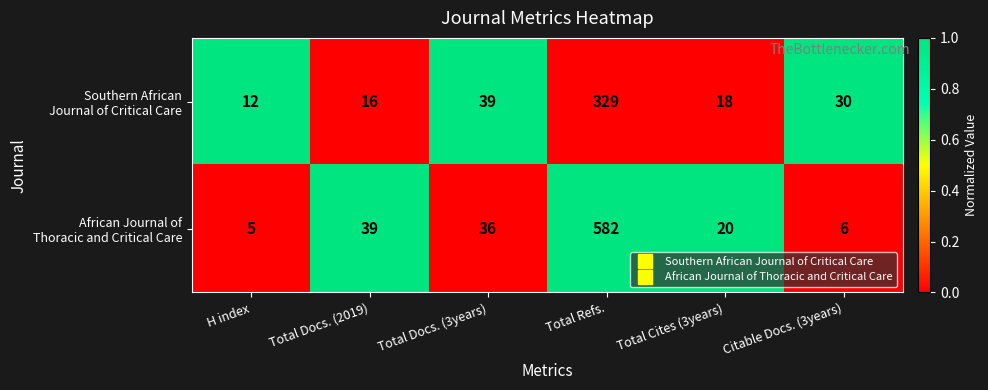

Count the number of categories in the chart.

6